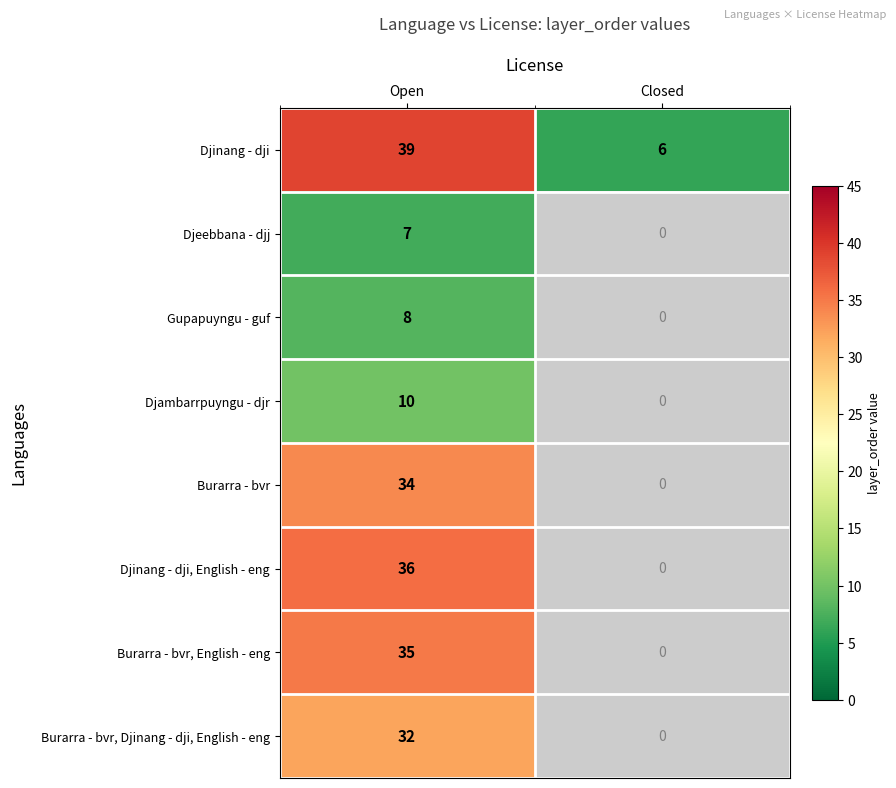

Which label corresponds to the largest value in the chart?

Open